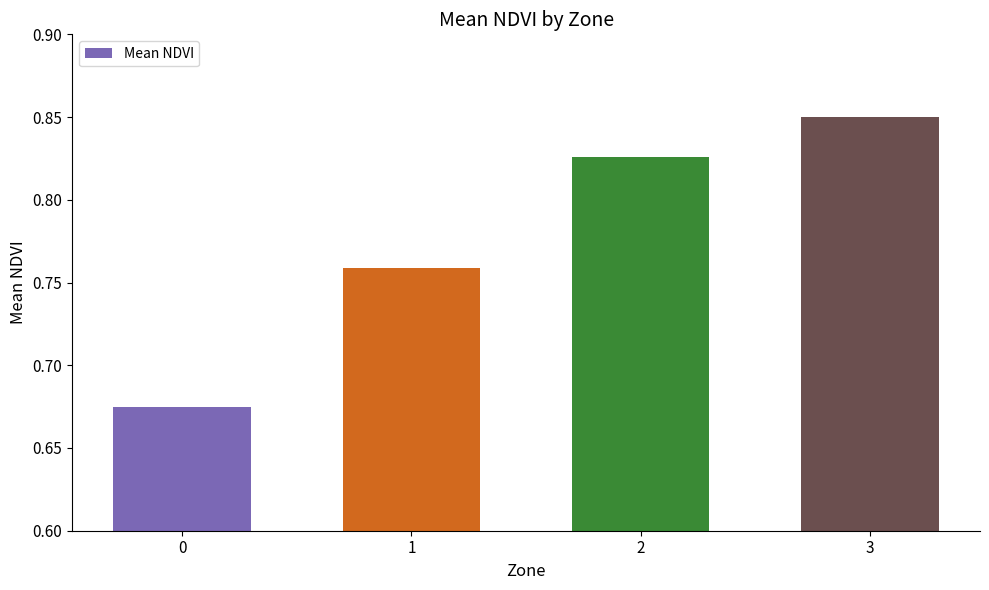

What is the change in value from 0 to 3?

+0.2